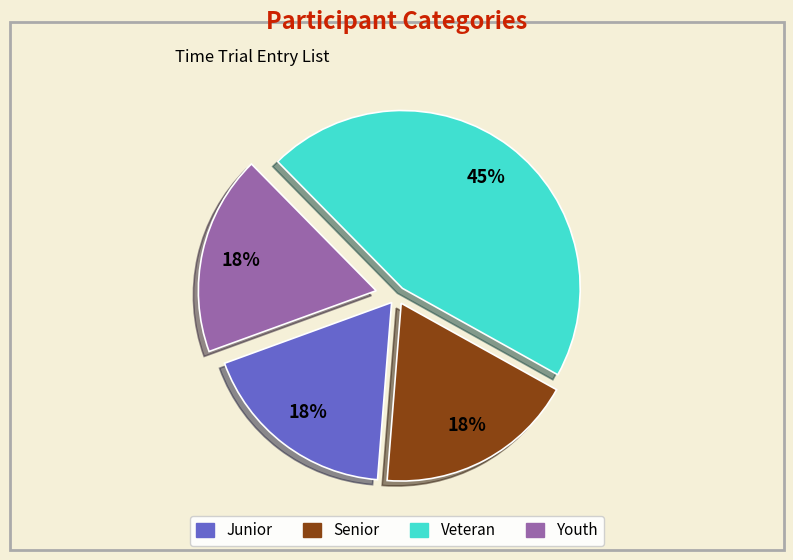

Is there any slice that represents more than half of the pie?

No